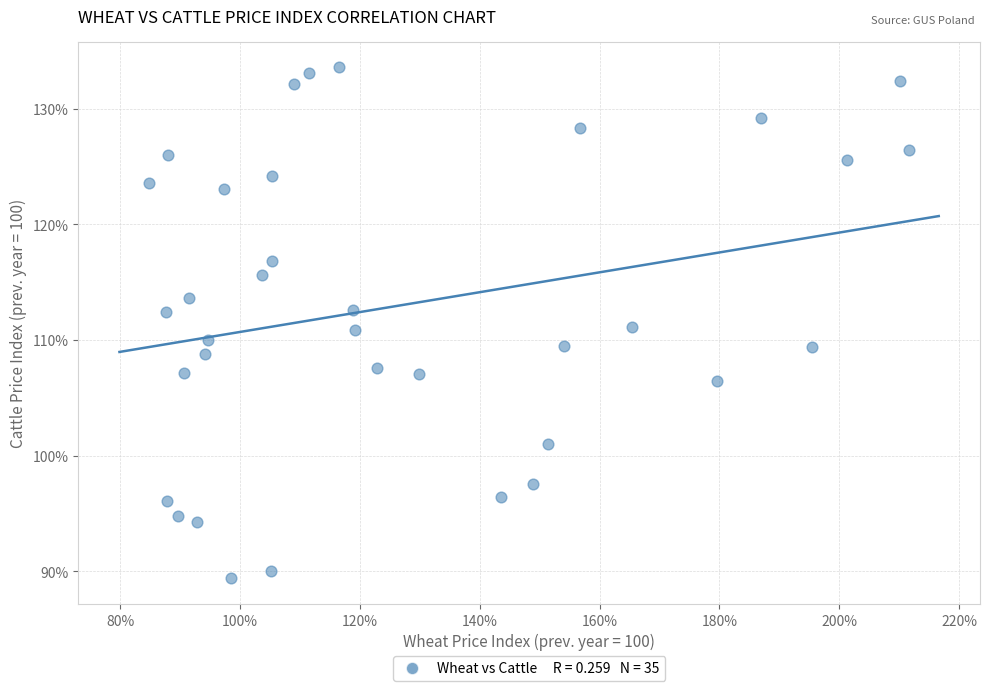

What is the range of Y values (max minus min)?

44.2